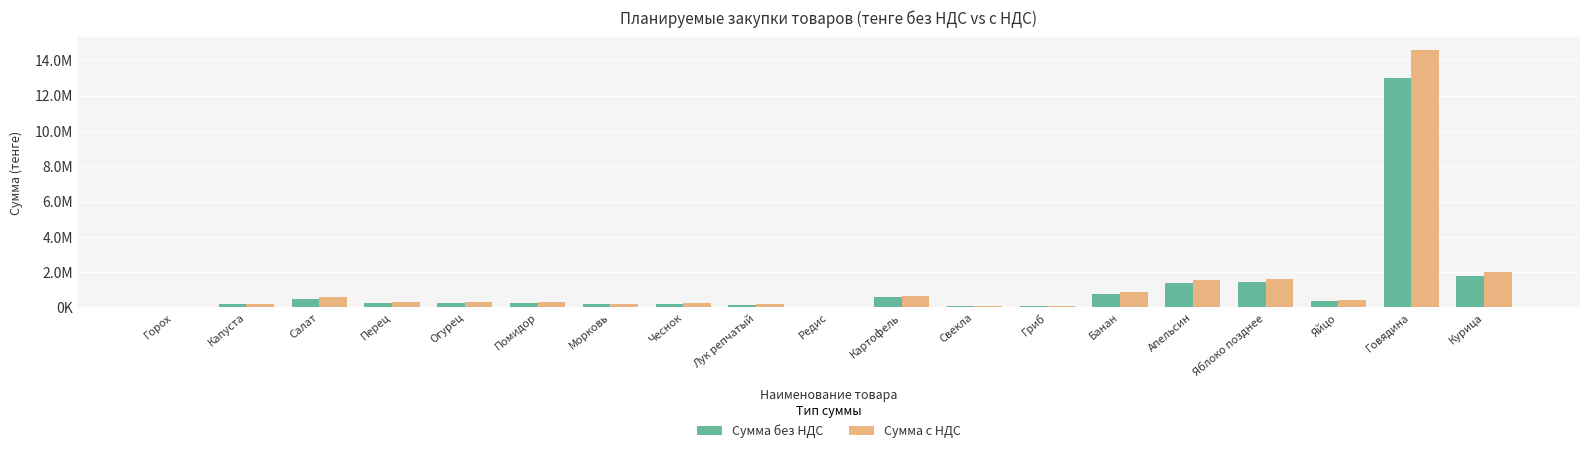

What are all the series names shown in the legend?

Сумма без НДС, Сумма с НДС